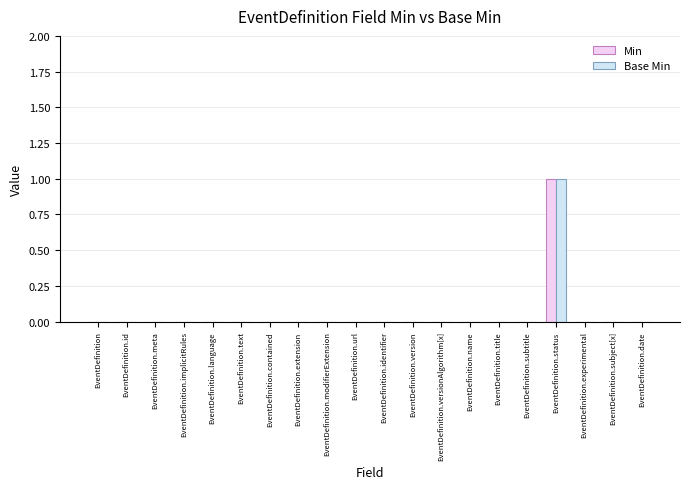

How many categories are shown in the chart?

20